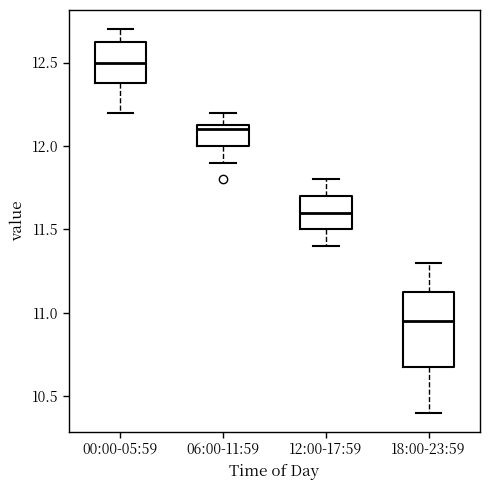

Where is the upper edge of the box for 12:00-17:59 on the y-axis? The values are not printed on the chart, so give them approximately, as read against the axis.

11.70